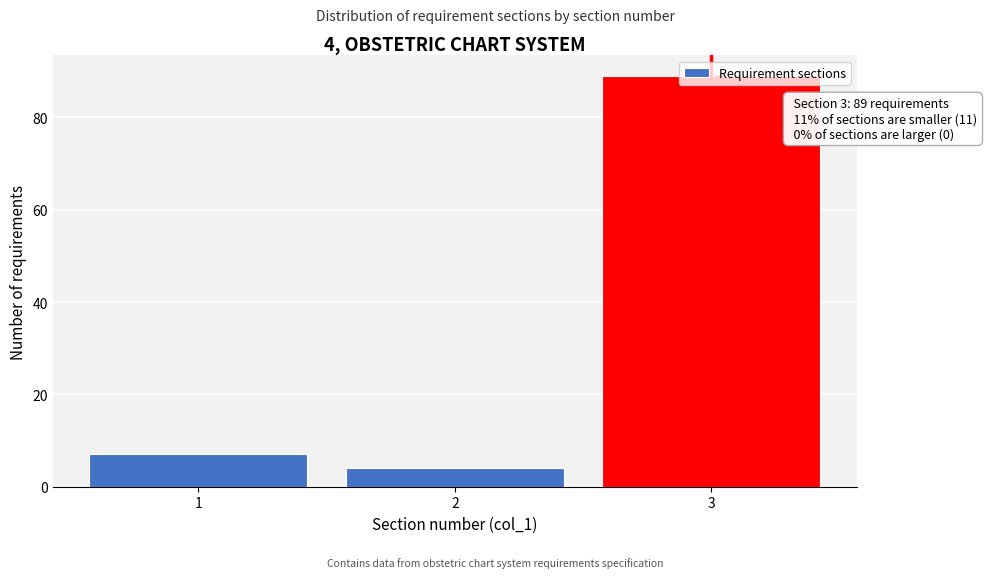

What is the minimum value shown in the chart?

4